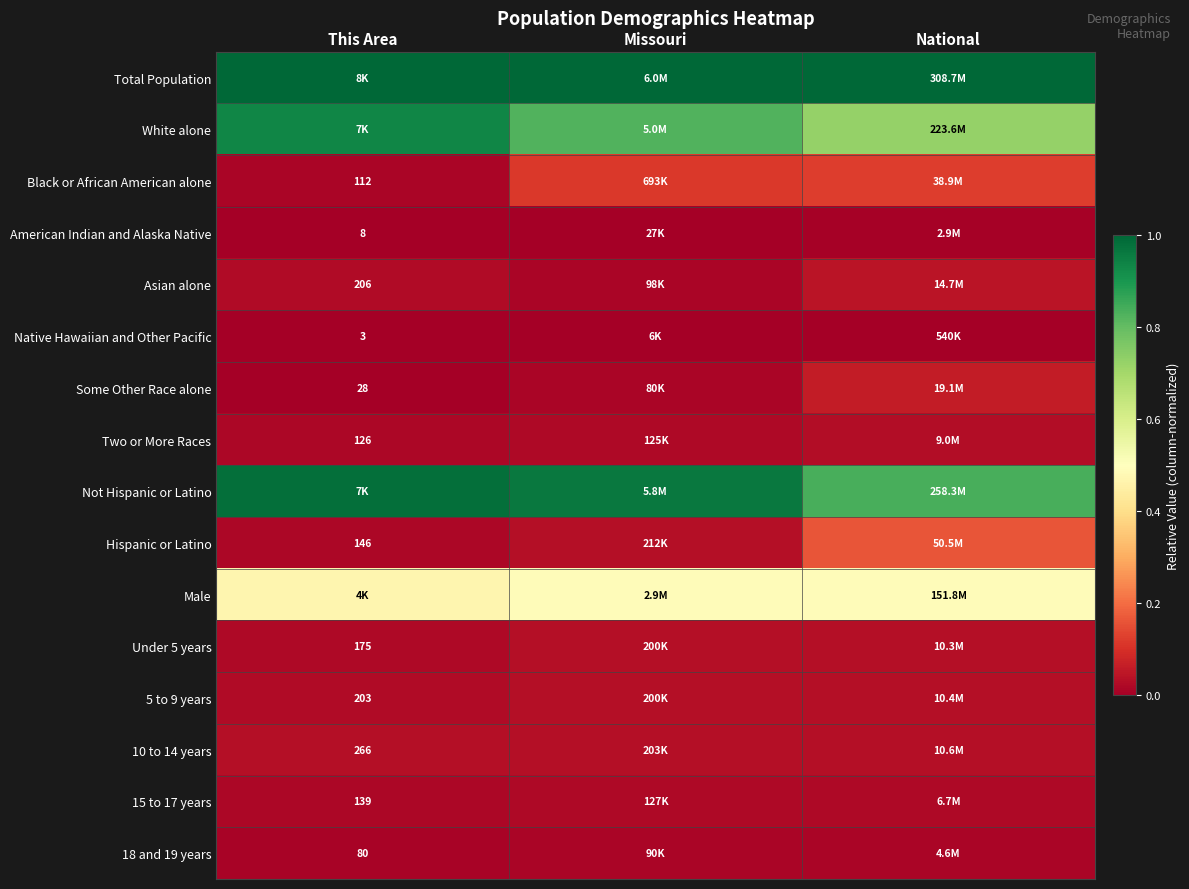

Which series has the largest total across all categories?

Total Population